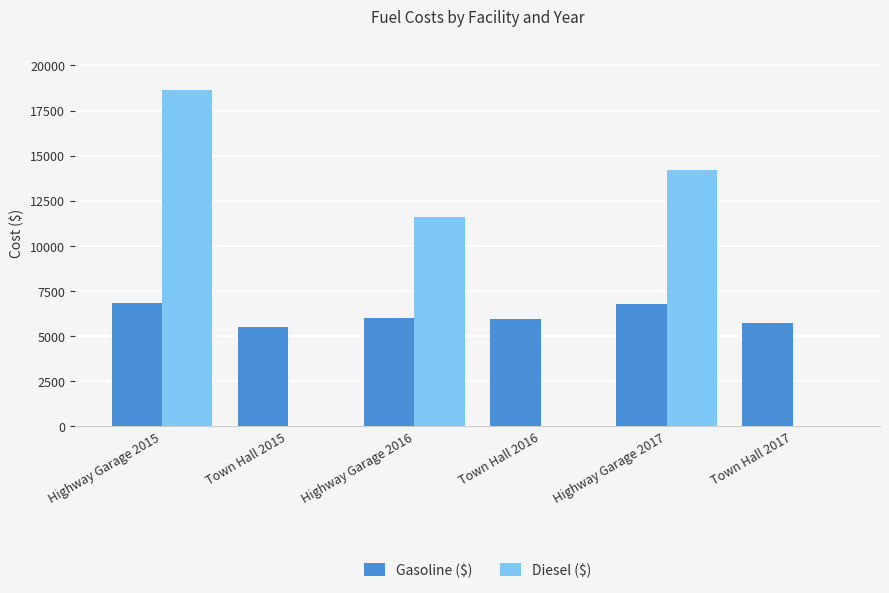

How many values in the Diesel ($) series exceed 11590?

3